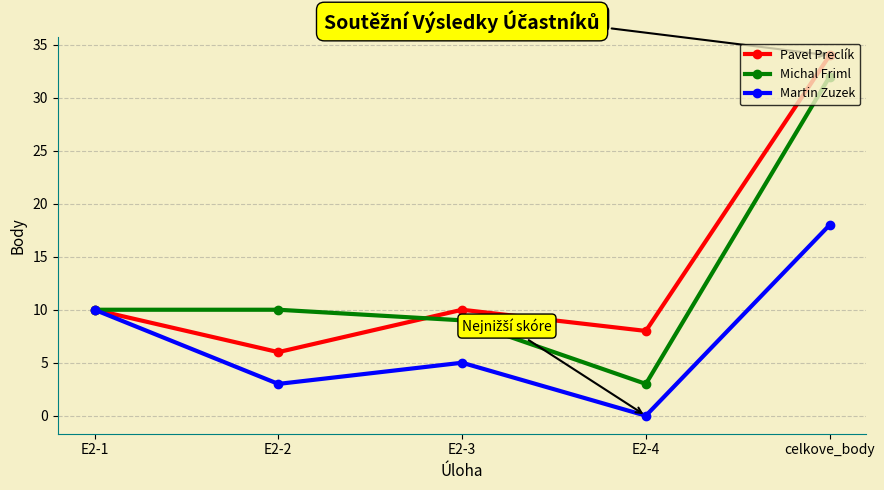

Between E2-2 and celkove_body, which series saw the biggest shift?

Pavel Preclík